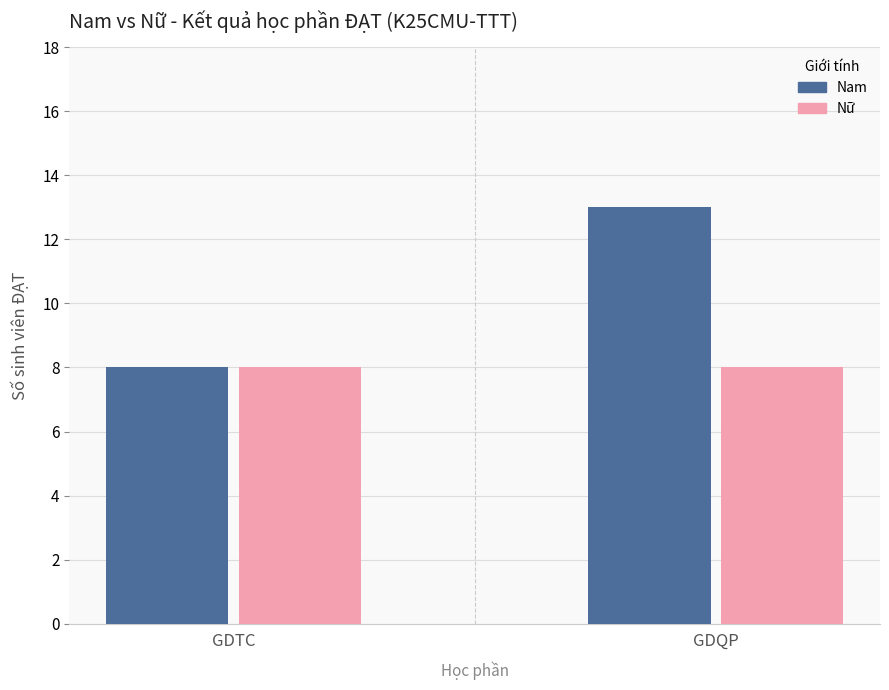

At which label is Nam closest to 10?

GDTC